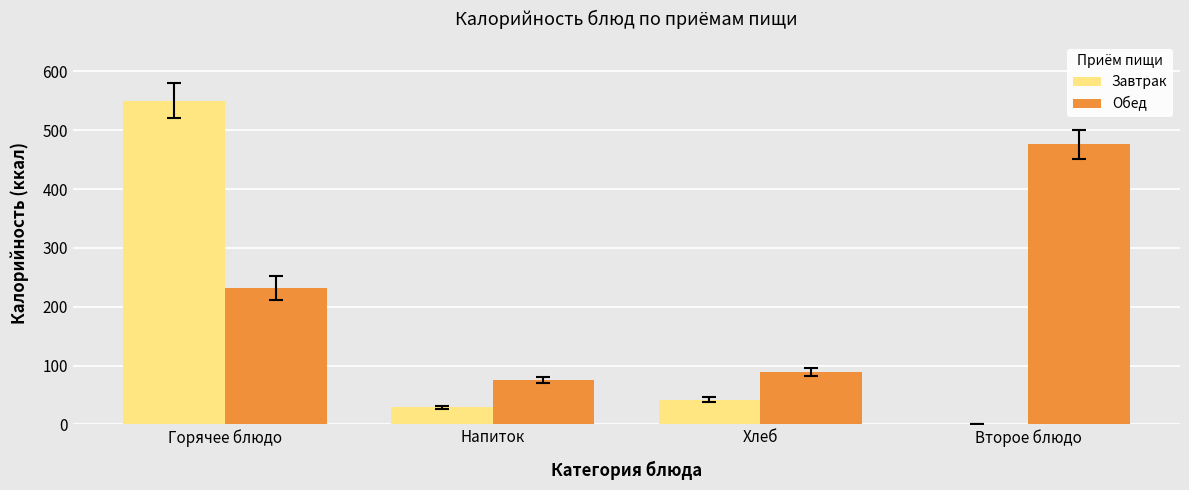

What is the sum of the Обед values at Второе блюдо and Хлеб?

565